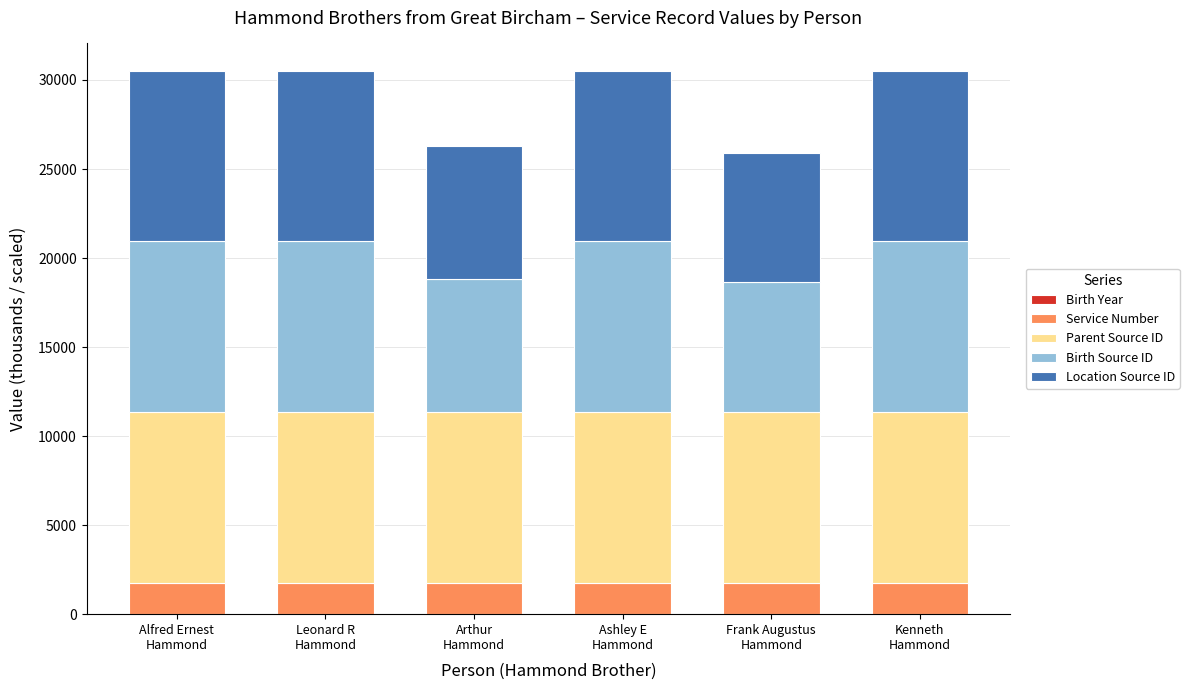

What is the approximate value of Service Number at Ashley E
Hammond?

1770.2